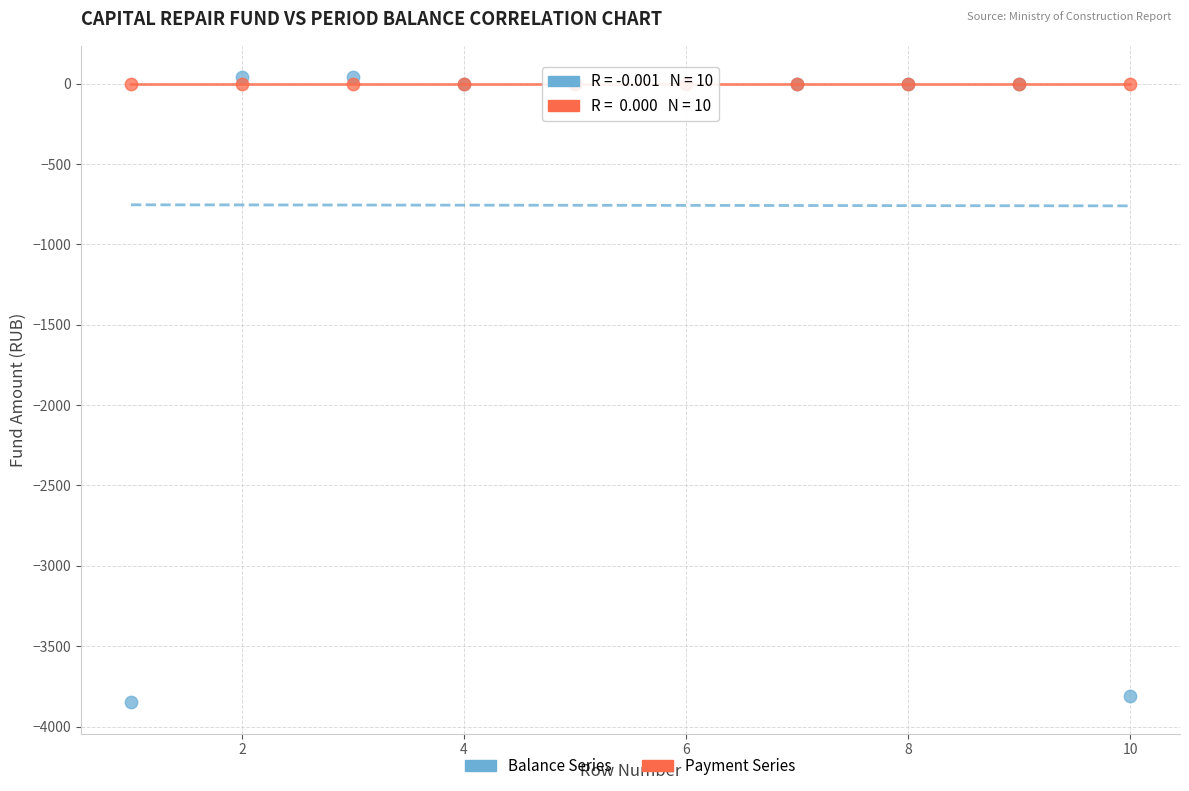

Which series reaches the minimum Y coordinate?

Balance Series